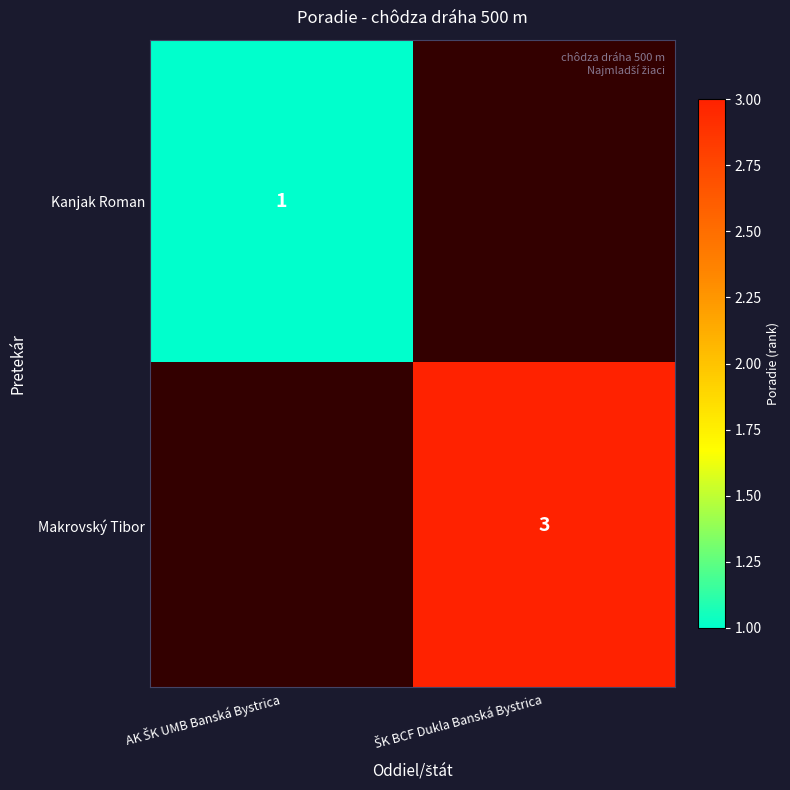

Rank the series by their maximum value, from lowest to highest.

Kanjak Roman, Makrovský Tibor